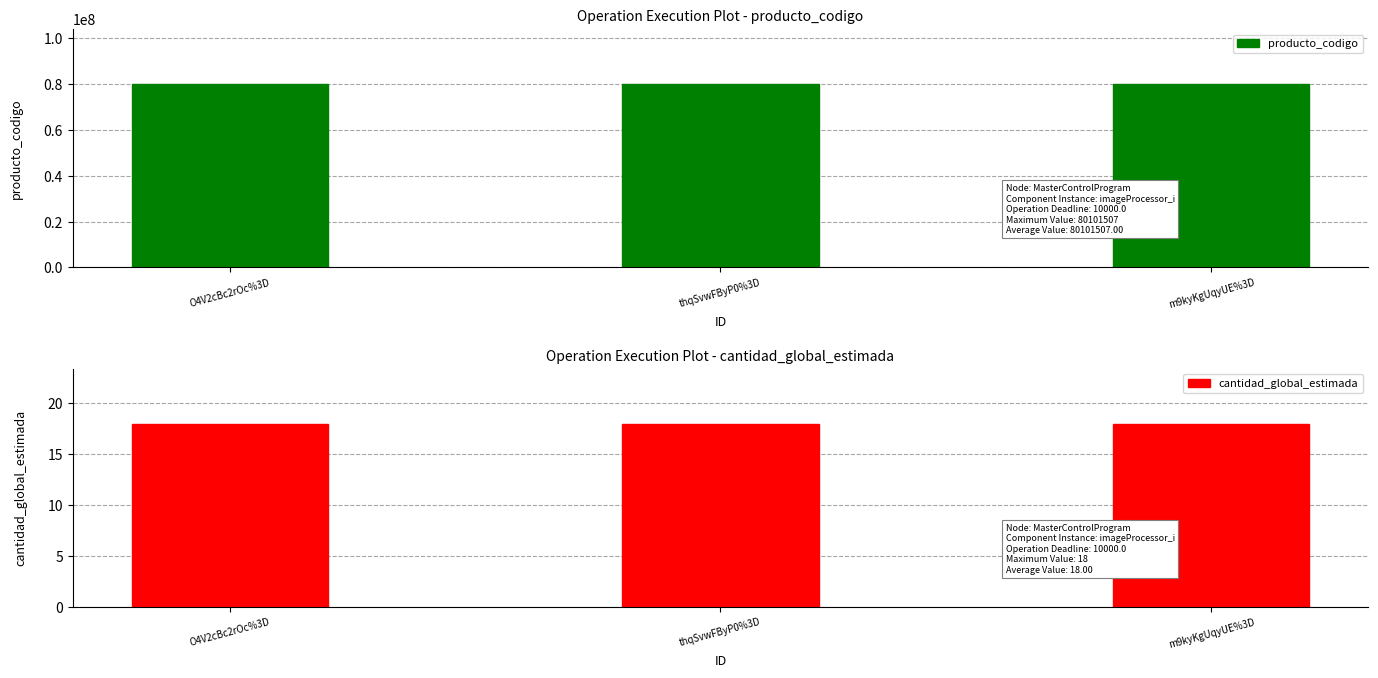

List the series in order of their overall mean, highest first.

producto_codigo, cantidad_global_estimada